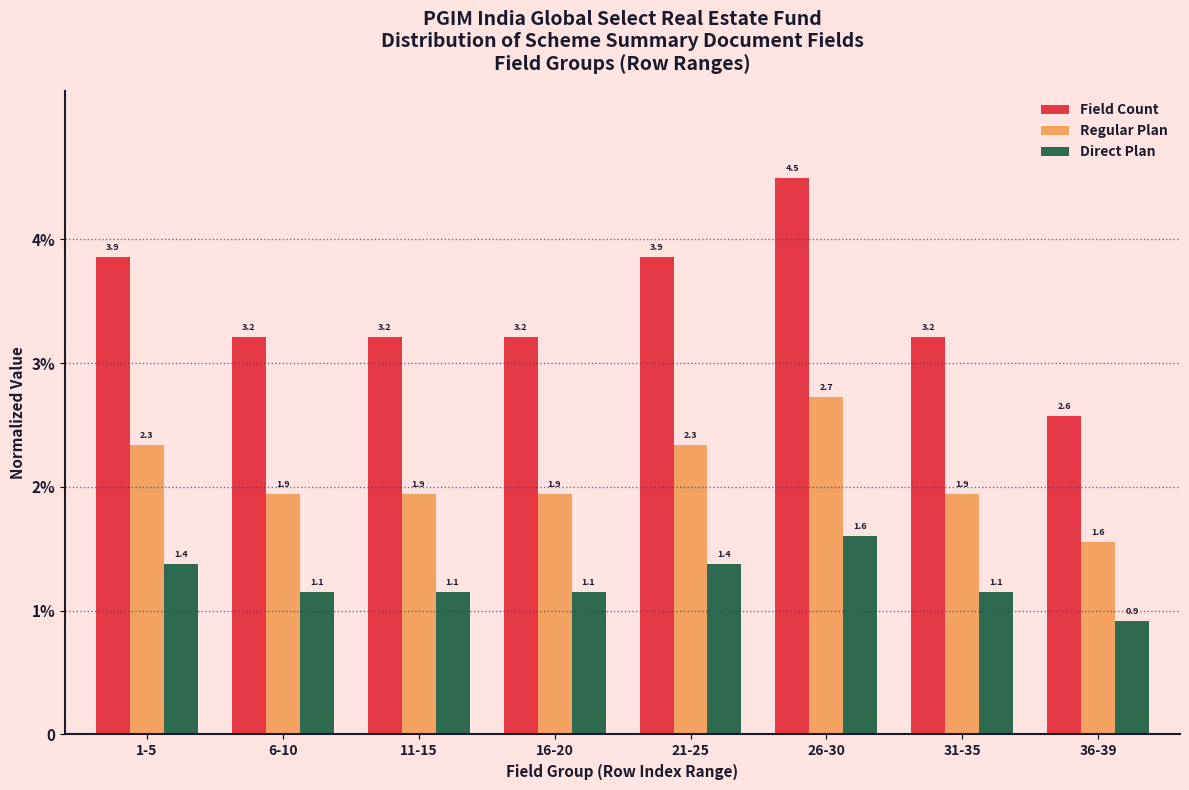

What are all the series names shown in the legend?

Field Count, Regular Plan, Direct Plan